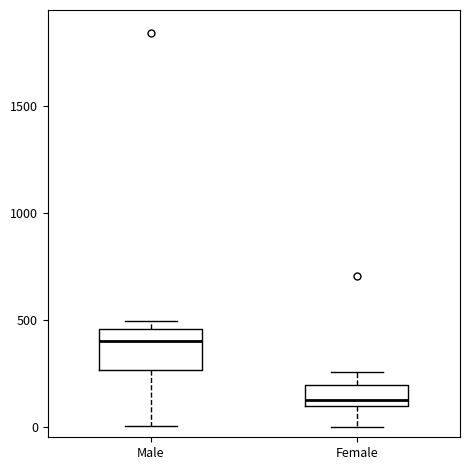

Reading left to right, transcribe this box plot: for each box, give where its median line is, the range the box spans, and where its two whiskers end, as read against the y-axis. The values are not printed on the chart, so give them approximately, as read against the axis.

Male: median 400, box 250 to 450, whiskers 0 to 500
Female: median 100 (just above the box's lower edge), box 100 to 200, whiskers 0 to 250